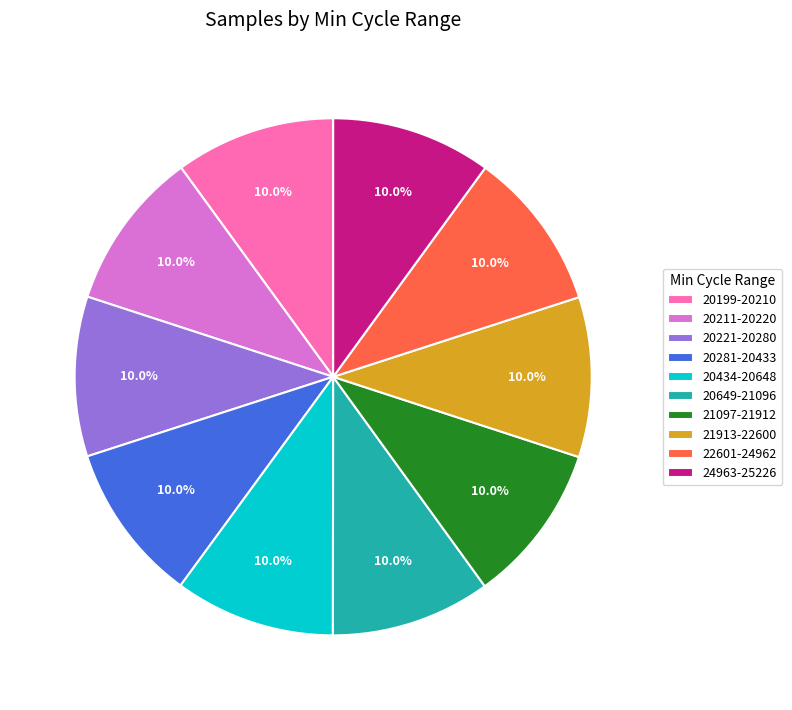

Does any single category account for the majority?

No